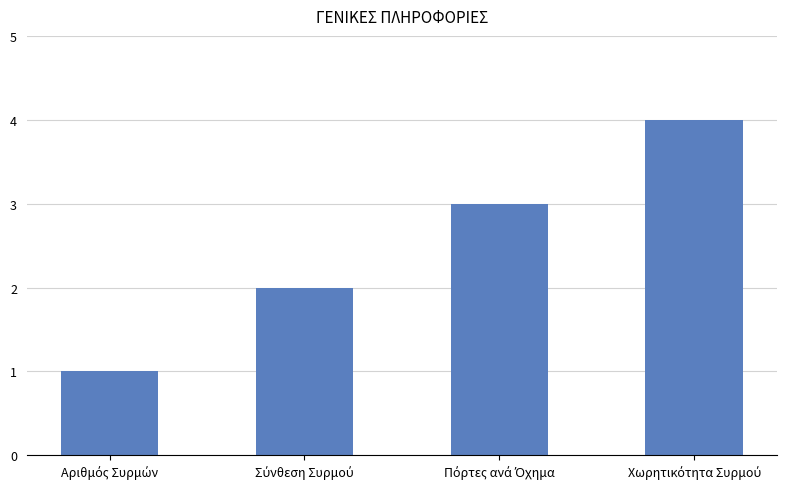

What is the sum of all values?

10